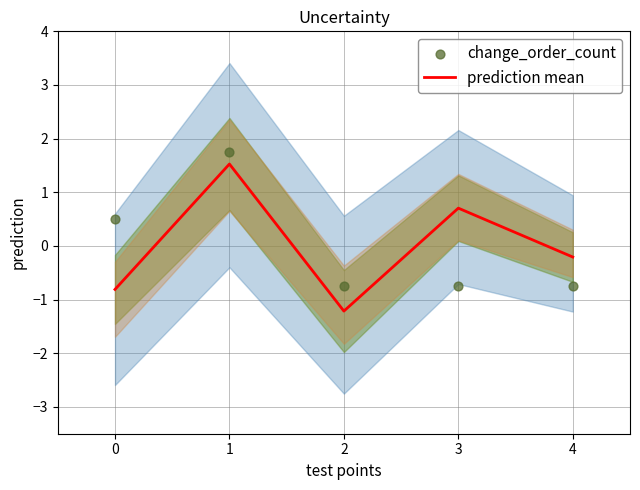

What are all the series names shown in the legend?

prediction mean, change_order_count